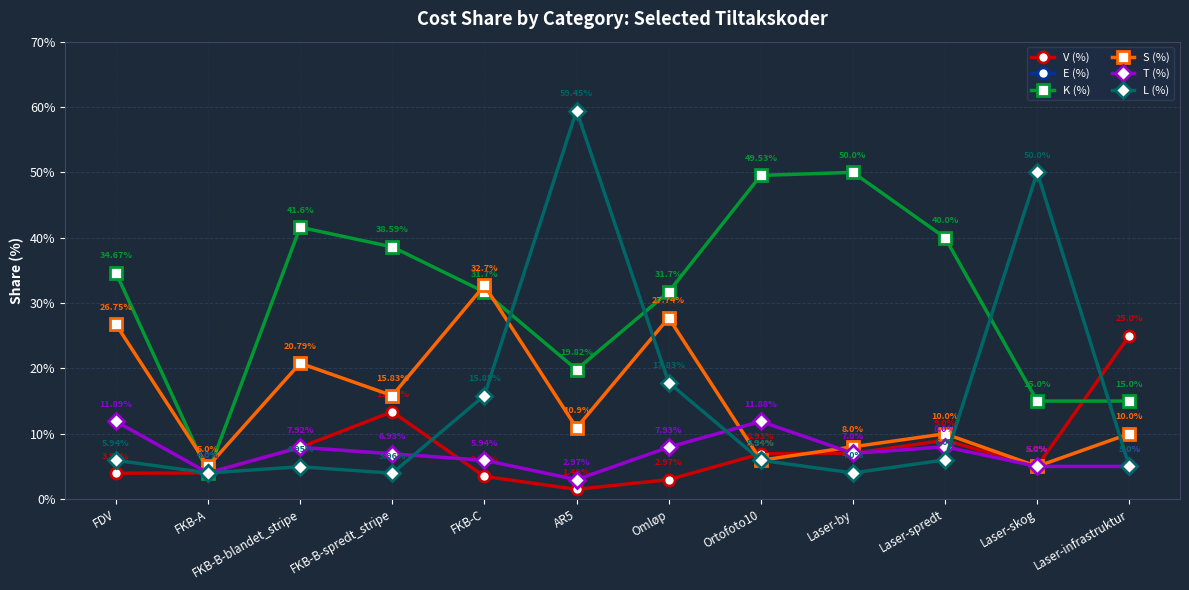

At FDV, list the series in order from smallest to largest.

V (%), L (%), E (%), T (%), S (%), K (%)